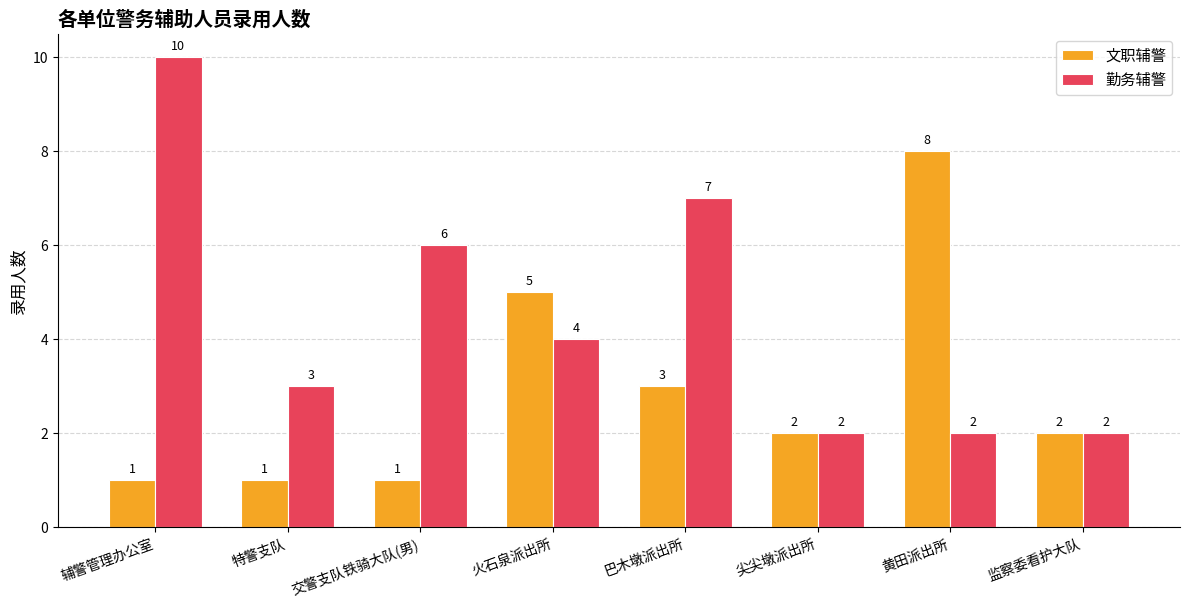

What is the difference between the second highest and second lowest values in the 文职辅警 series?

4